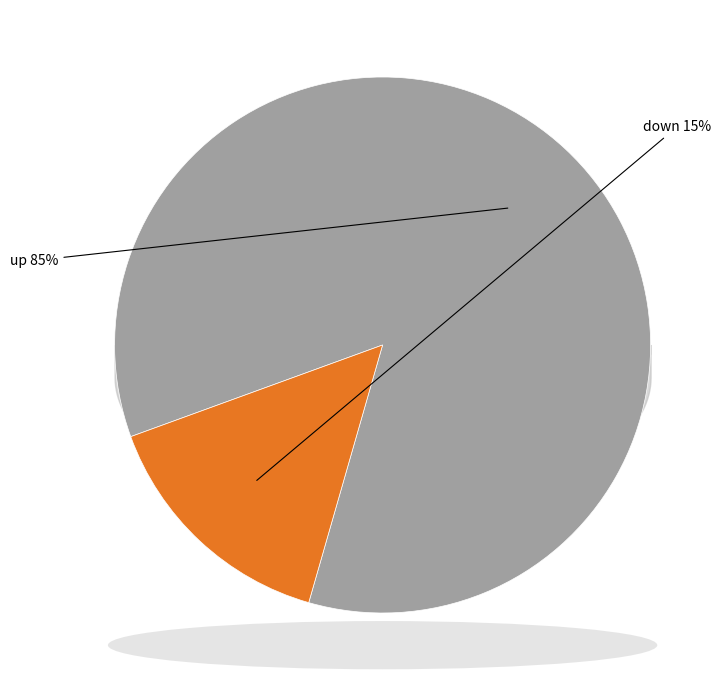

Is there a majority slice in this chart?

Yes